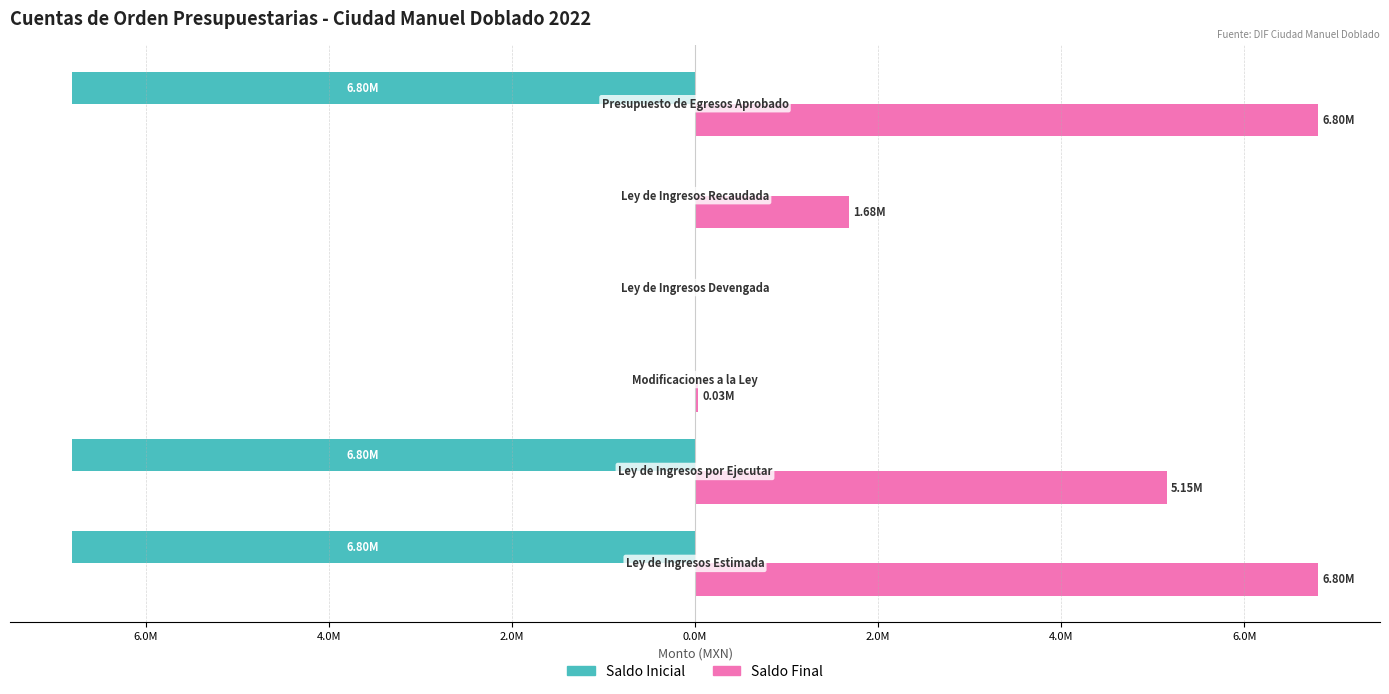

What are all the series names shown in the legend?

Saldo Inicial, Saldo Final